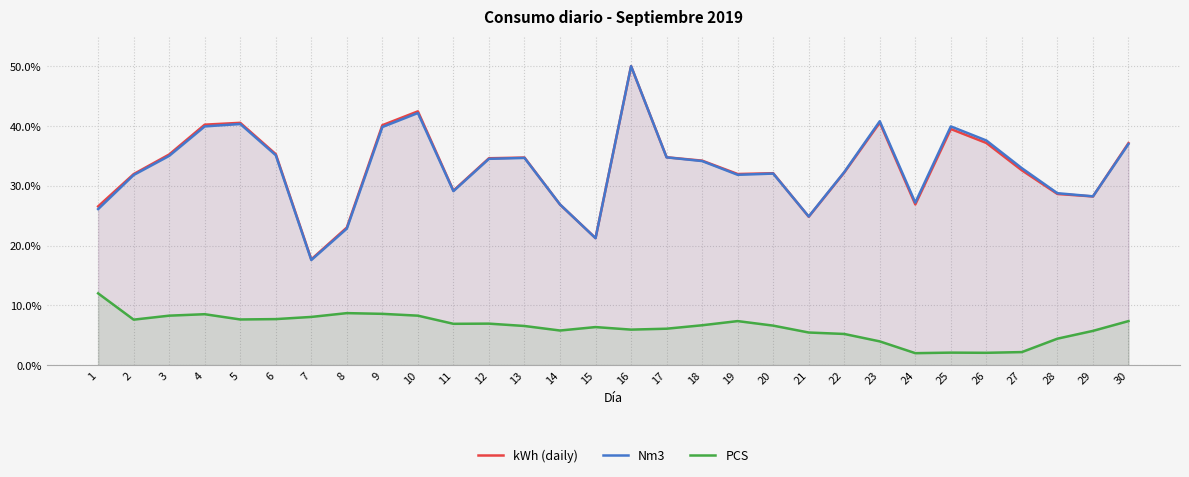

What is the difference between the maximum and second lowest values in the kWh (daily) series?

28.7